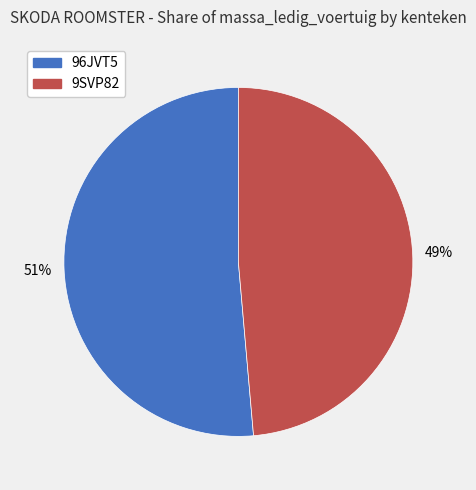

Which category has the biggest portion of the pie?

96JVT5